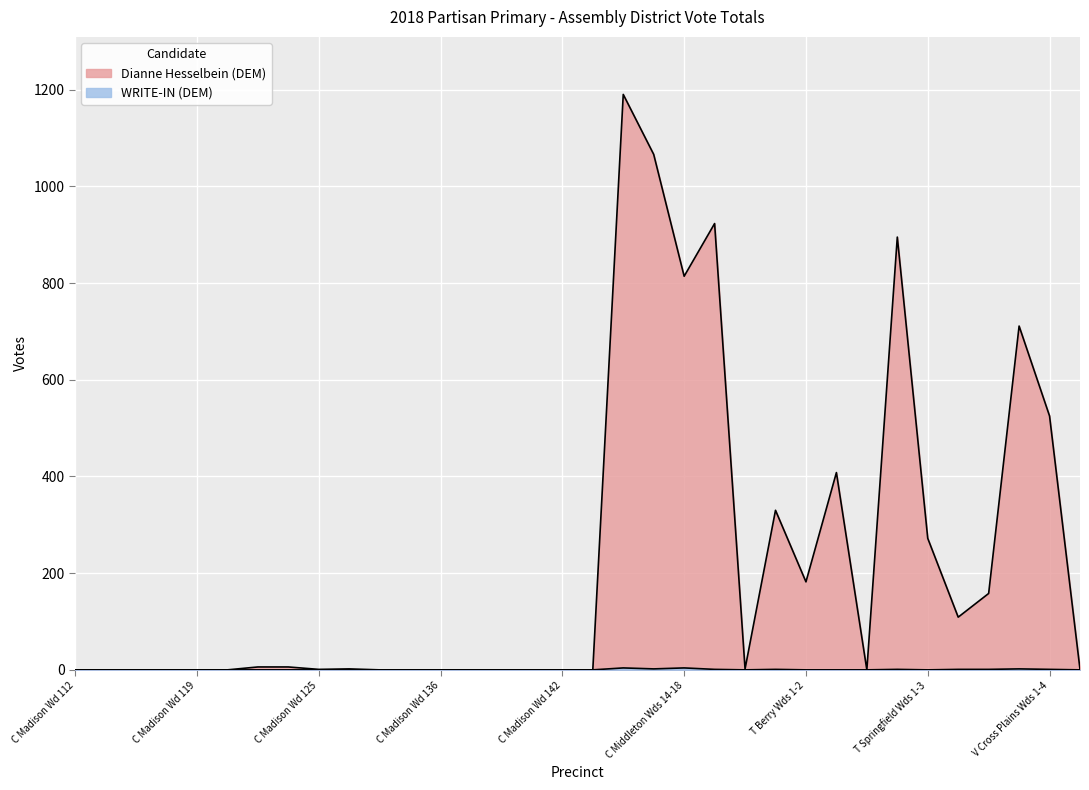

What is the approximate value of Dianne Hesselbein (DEM) at T Vienna Wds 1-2, to the nearest 50?

150